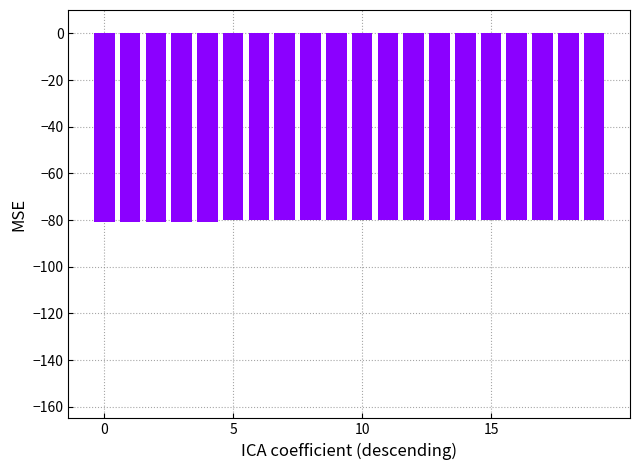

Are the bars horizontal?

No